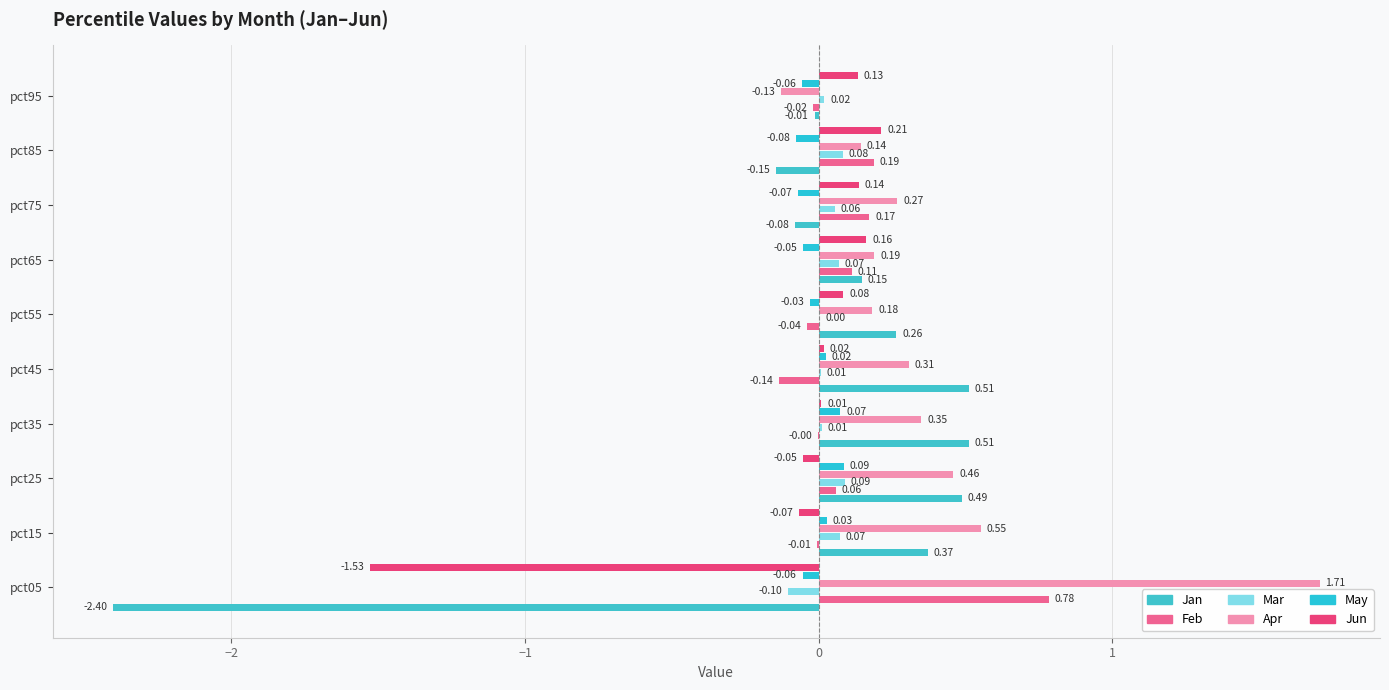

What are all the series names shown in the legend?

Jan, Feb, Mar, Apr, May, Jun